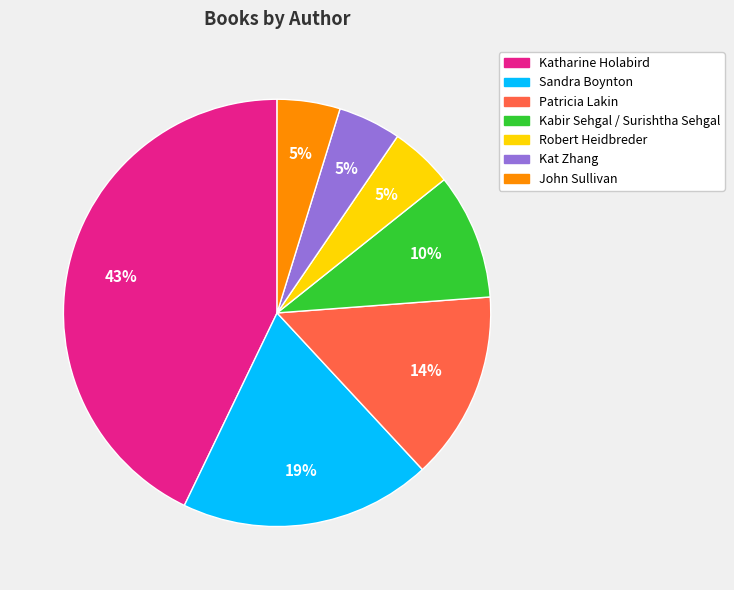

Which has a higher value, Katharine Holabird or Kat Zhang?

Katharine Holabird